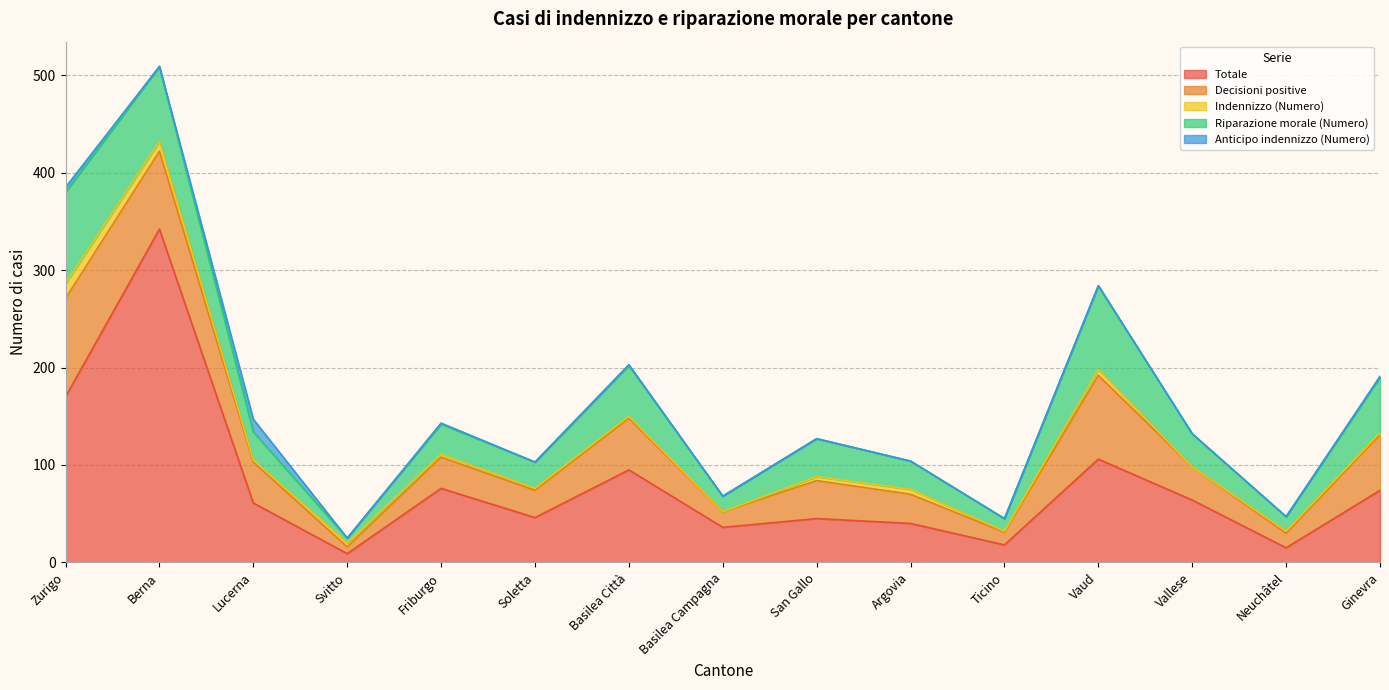

Reading left to right, extract all data points from this chart.

Totale: Zurigo=170	Berna=342	Lucerna=61	Svitto=9	Friburgo=76	Soletta=46	Basilea Città=95	Basilea Campagna=36	San Gallo=45	Argovia=40	Ticino=18	Vaud=106	Vallese=64	Neuchâtel=15	Ginevra=74
Decisioni positive: Zurigo=101	Berna=80	Lucerna=42	Svitto=7	Friburgo=32	Soletta=28	Basilea Città=53	Basilea Campagna=16	San Gallo=39	Argovia=30	Ticino=13	Vaud=86	Vallese=34	Neuchâtel=15	Ginevra=57
Indennizzo (Numero): Zurigo=15	Berna=10	Lucerna=2	Svitto=4	Friburgo=3	Soletta=2	Basilea Città=2	Basilea Campagna=0	San Gallo=4	Argovia=5	Ticino=1	Vaud=6	Vallese=0	Neuchâtel=2	Ginevra=2
Riparazione morale (Numero): Zurigo=94	Berna=77	Lucerna=29	Svitto=5	Friburgo=31	Soletta=27	Basilea Città=52	Basilea Campagna=16	San Gallo=39	Argovia=29	Ticino=13	Vaud=86	Vallese=34	Neuchâtel=15	Ginevra=57
Anticipo indennizzo (Numero): Zurigo=5	Berna=0	Lucerna=13	Svitto=0	Friburgo=1	Soletta=0	Basilea Città=1	Basilea Campagna=0	San Gallo=0	Argovia=0	Ticino=0	Vaud=0	Vallese=0	Neuchâtel=0	Ginevra=1